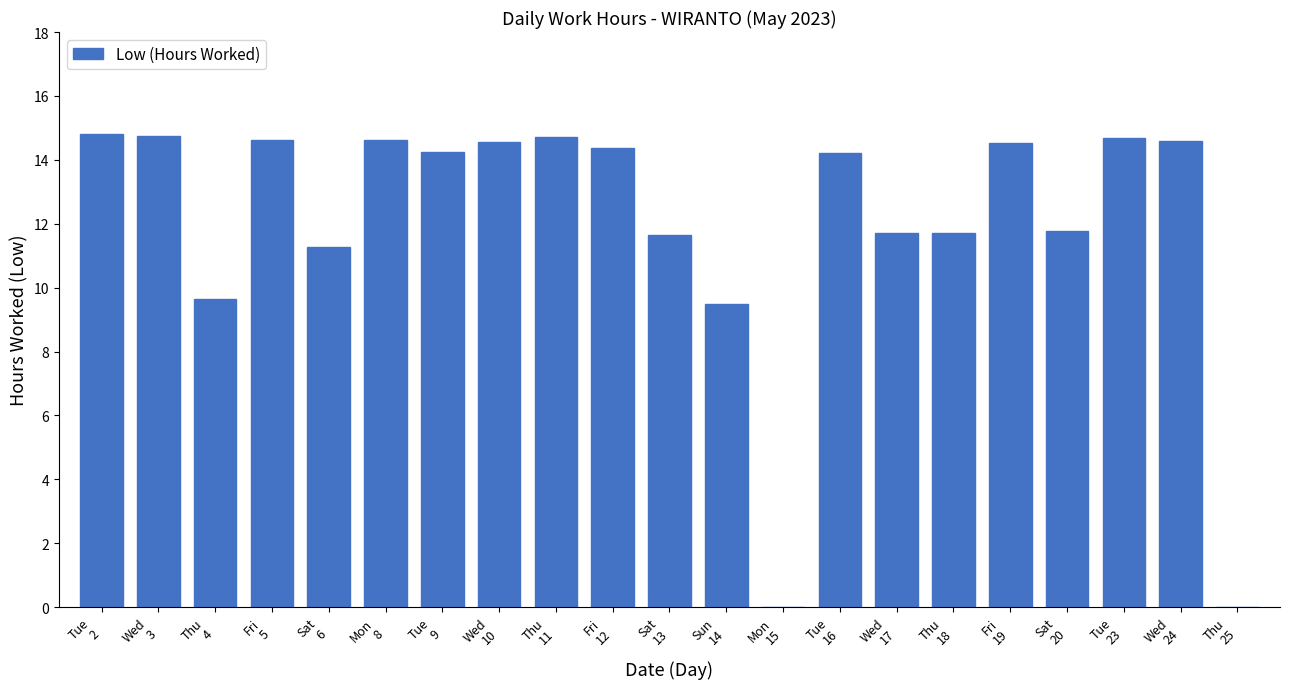

What is the maximum value shown in the chart?

14.8